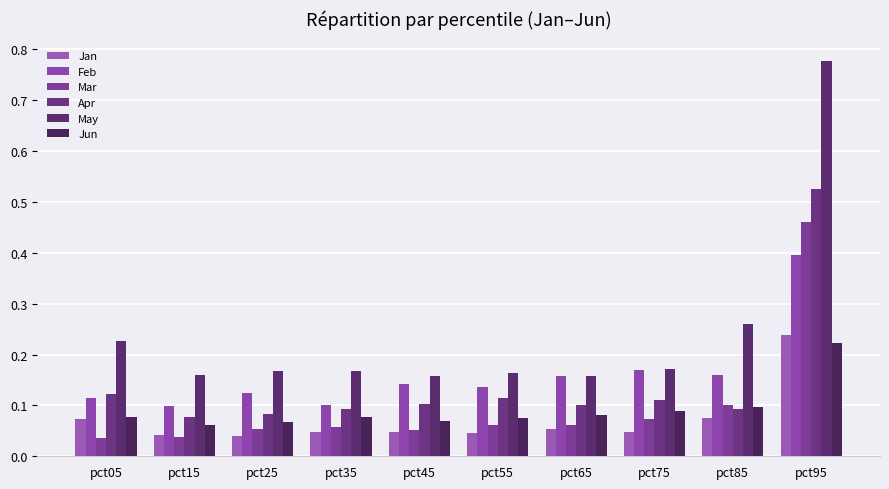

Reading right to left, what are all the values shown in this chart?

Jan: 0.2	0.1	0.0	0.1	0.0	0.0	0.0	0.0	0.0	0.1
Feb: 0.4	0.2	0.2	0.2	0.1	0.1	0.1	0.1	0.1	0.1
Mar: 0.5	0.1	0.1	0.1	0.1	0.1	0.1	0.1	0.0	0.0
Apr: 0.5	0.1	0.1	0.1	0.1	0.1	0.1	0.1	0.1	0.1
May: 0.8	0.3	0.2	0.2	0.2	0.2	0.2	0.2	0.2	0.2
Jun: 0.2	0.1	0.1	0.1	0.1	0.1	0.1	0.1	0.1	0.1